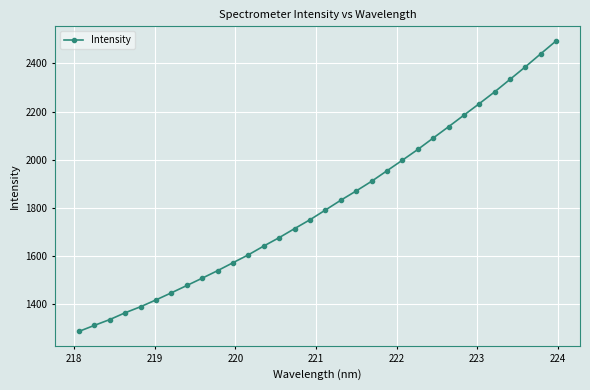

True or false: the data has more than 2 interior local peaks.

False